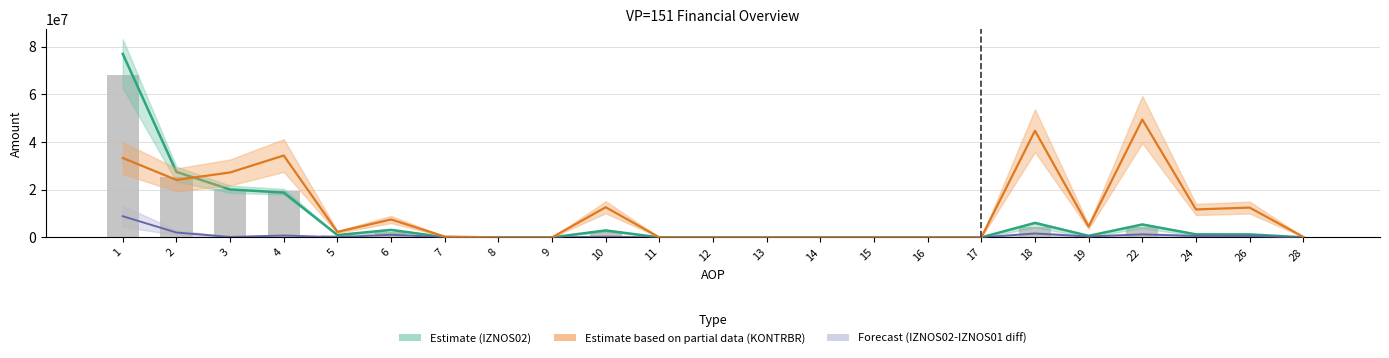

At which label does Forecast first exceed 95645?

1